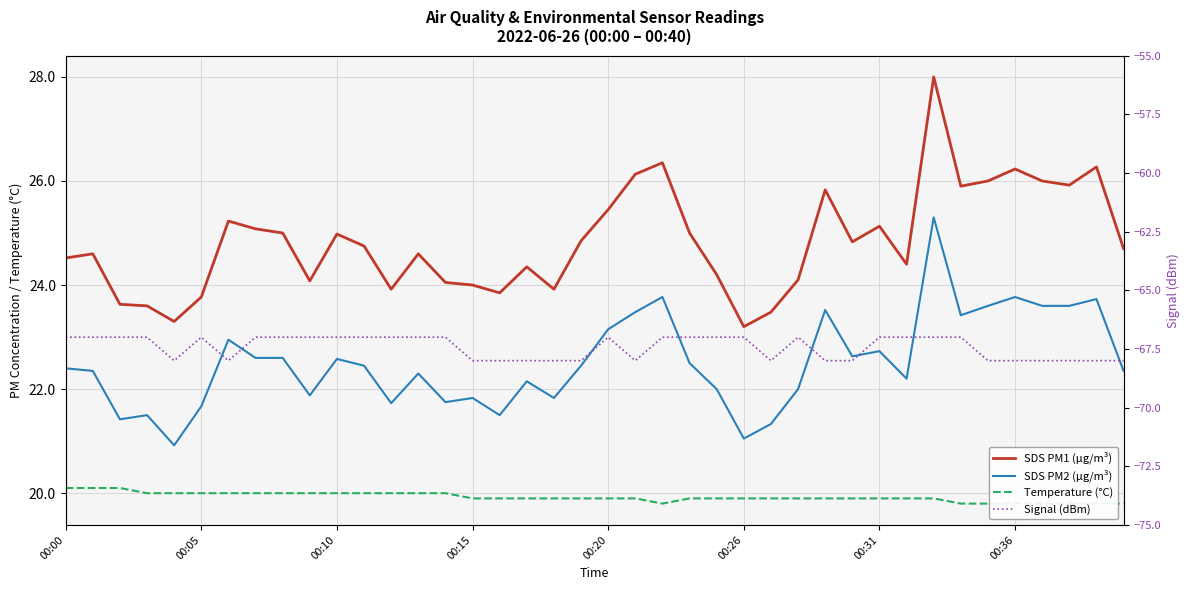

What is the difference between the maximum and minimum values in the Signal (dBm) series?

1.0